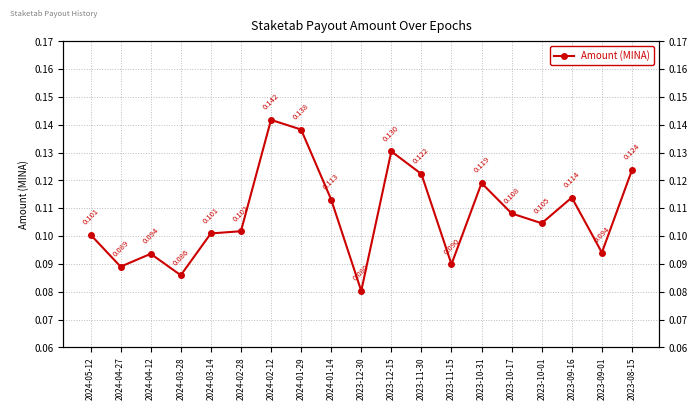

Rank the categories by value from lowest to highest.

2023-12-30, 2024-03-28, 2024-04-27, 2023-11-15, 2024-04-12, 2023-09-01, 2024-05-12, 2024-03-14, 2024-02-28, 2023-10-01, 2023-10-17, 2024-01-14, 2023-09-16, 2023-10-31, 2023-11-30, 2023-08-15, 2023-12-15, 2024-01-29, 2024-02-12